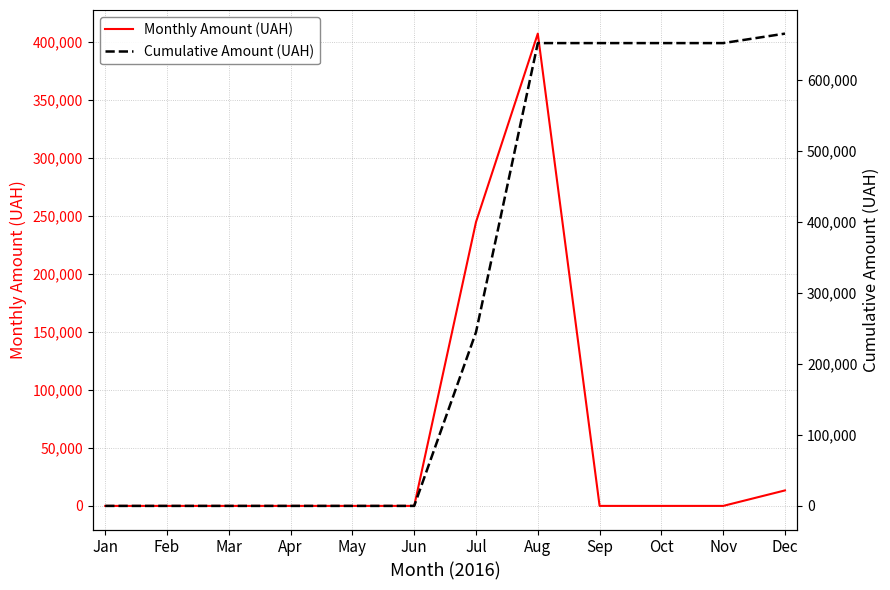

Reading left to right, extract all data points from this chart.

Monthly Amount (UAH): 0.0	0.0	0.0	0.0	0.0	0.0	244849.9	407323.6	0.0	0.0	0.0	13360.0
Cumulative Amount (UAH): 0.0	0.0	0.0	0.0	0.0	0.0	244849.9	652173.5	652173.5	652173.5	652173.5	665533.5